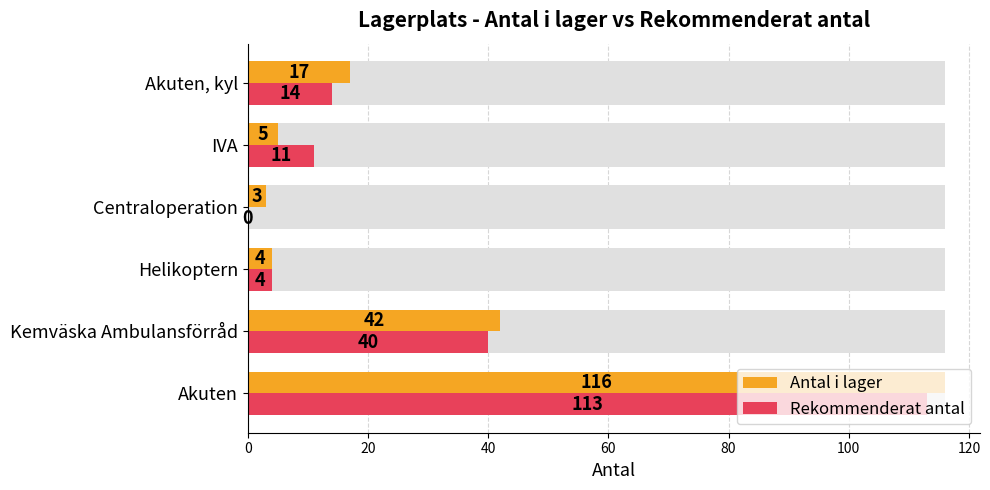

What is the value of the Antal i lager bar at the 2nd from the left?

42